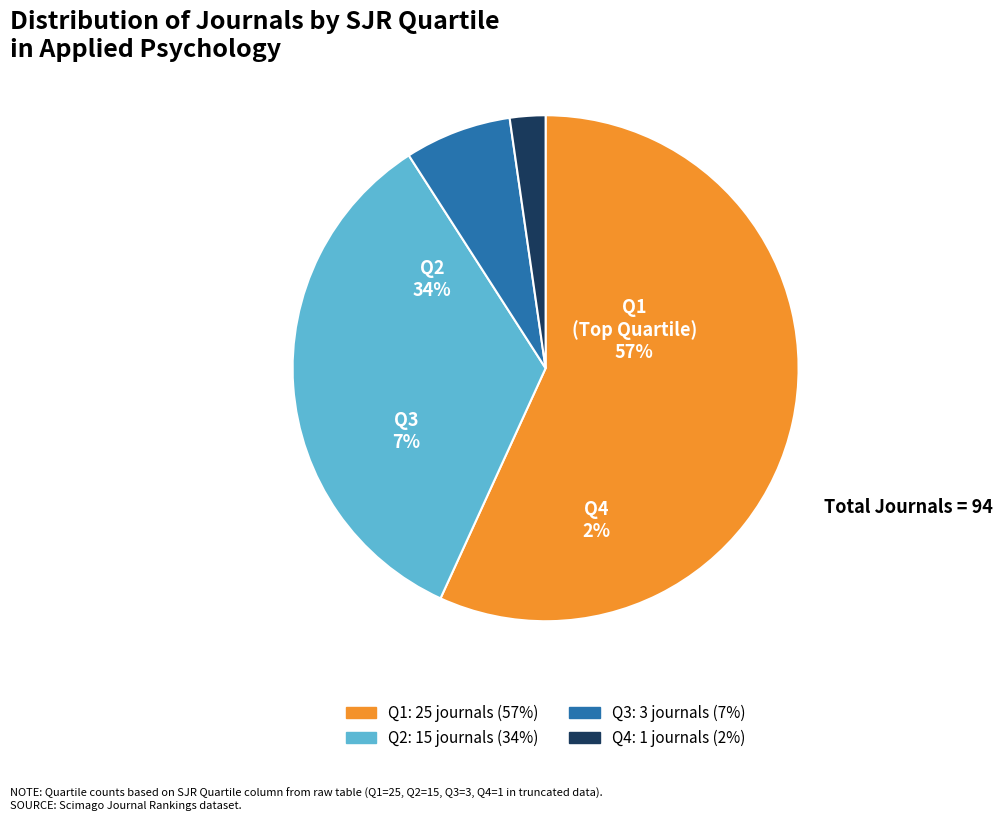

Is there a majority slice in this chart?

Yes